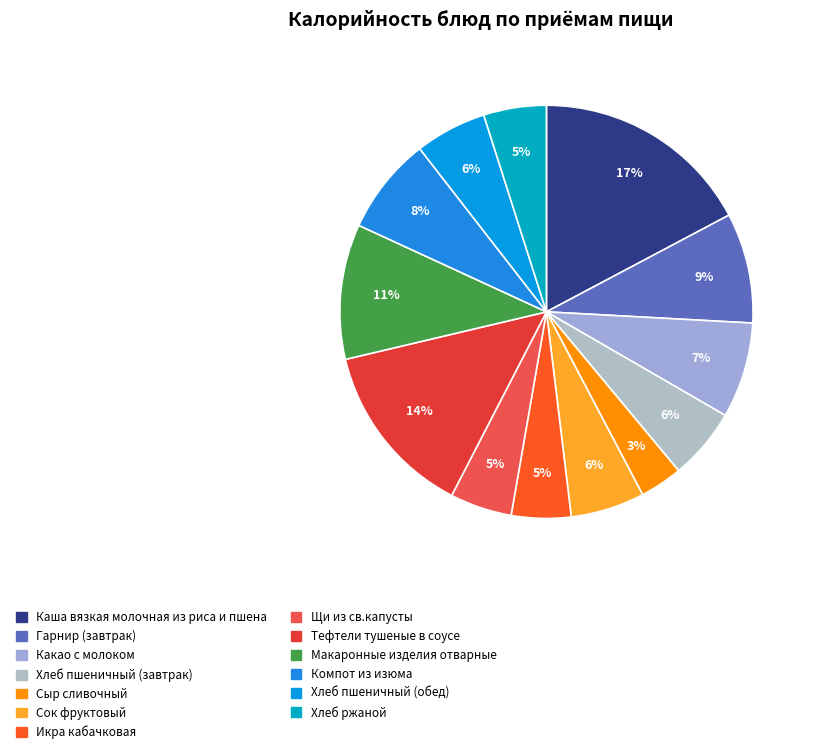

To the nearest percent, what is the difference between the largest and smallest slice percentages?

14%